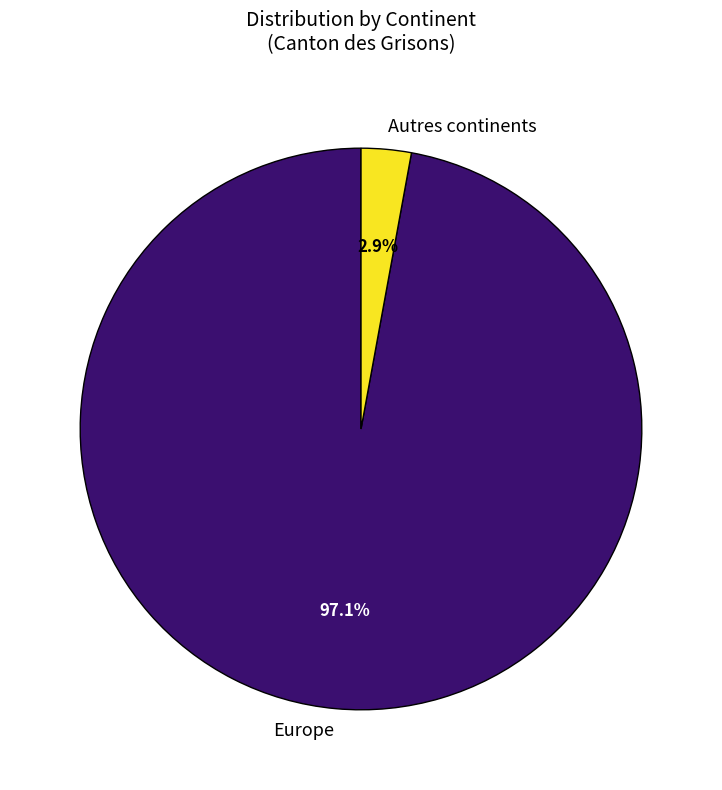

Which slice is the smallest?

Autres continents